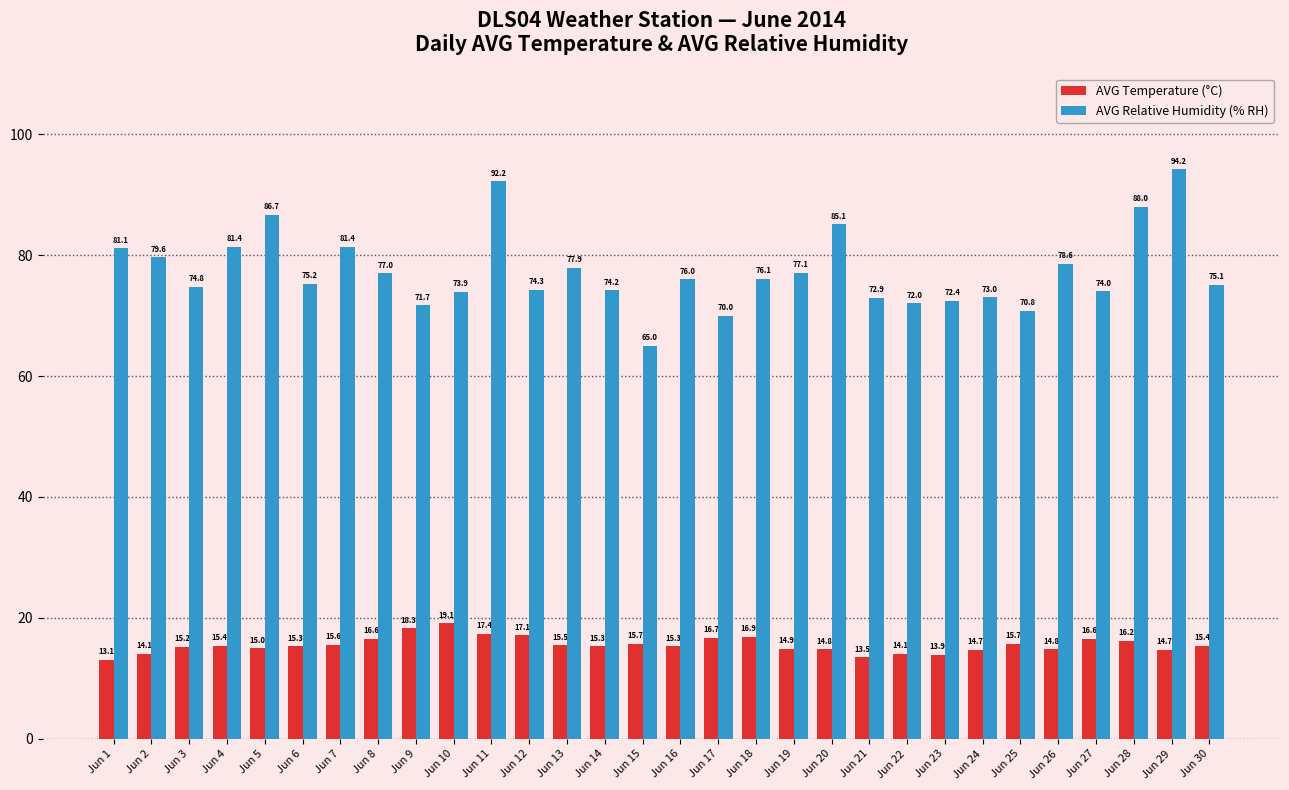

Are the bars horizontal?

No